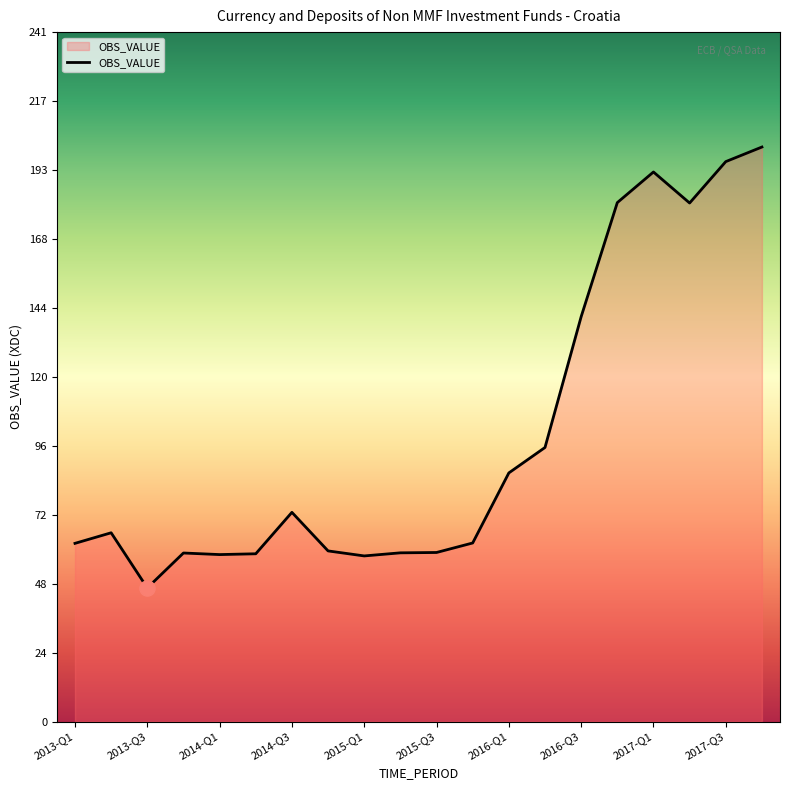

What is the difference between the maximum and minimum values?

153.9